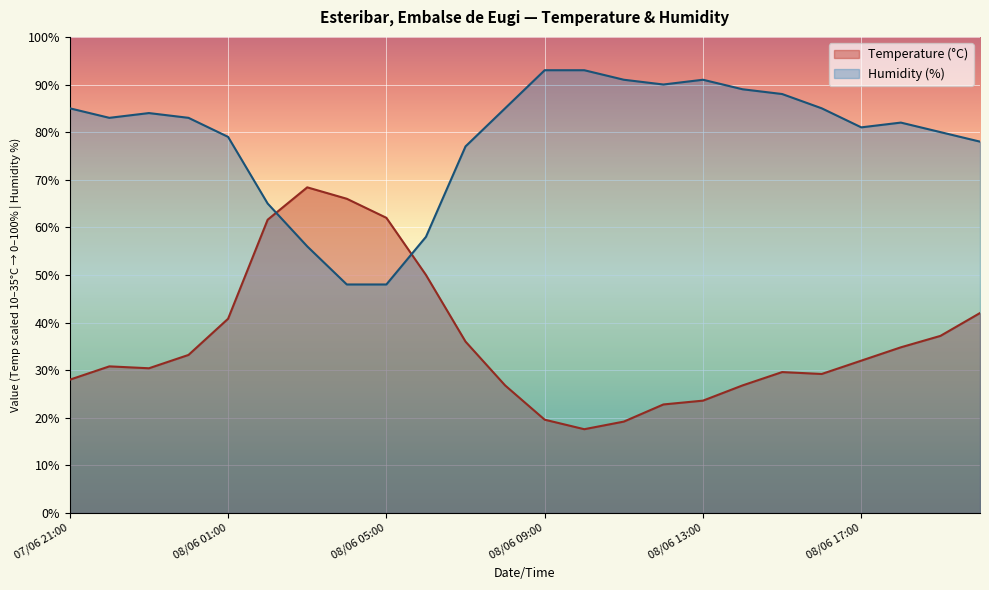

The value of Temperature (°C) at 08/06 08:00 is 26.8. True or false?

True